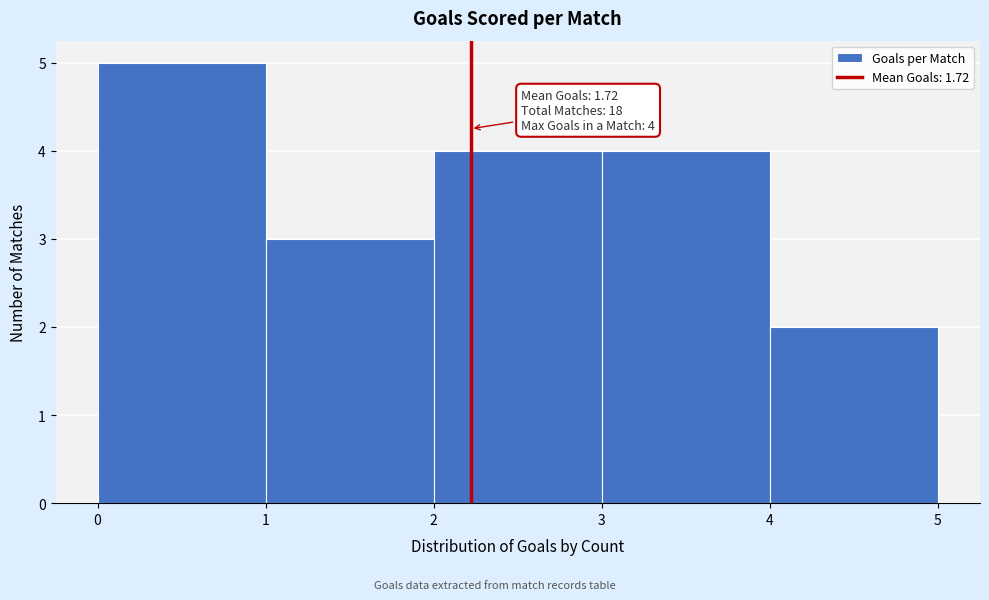

Reading left to right, transcribe all the data shown in this chart.

5	3	4	4	2